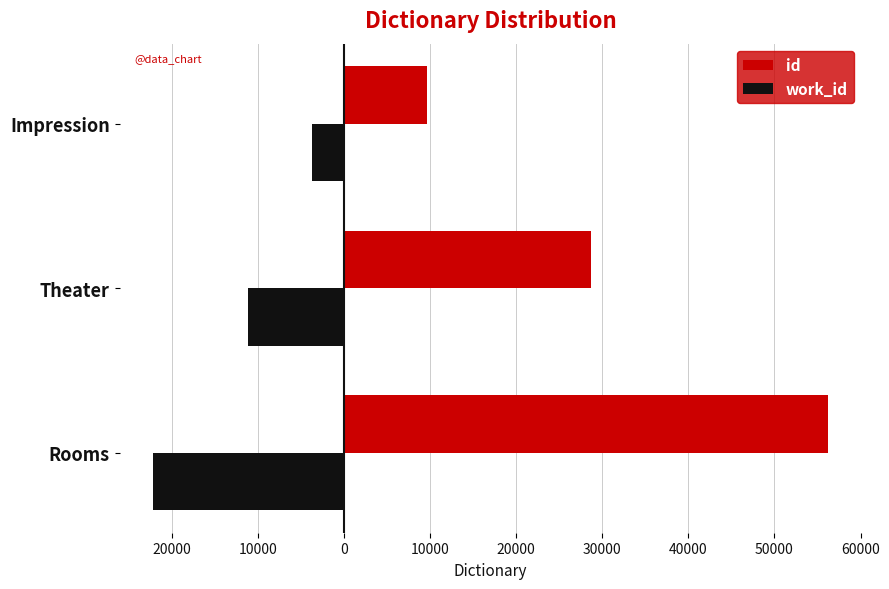

What are all the series names shown in the legend?

id, work_id